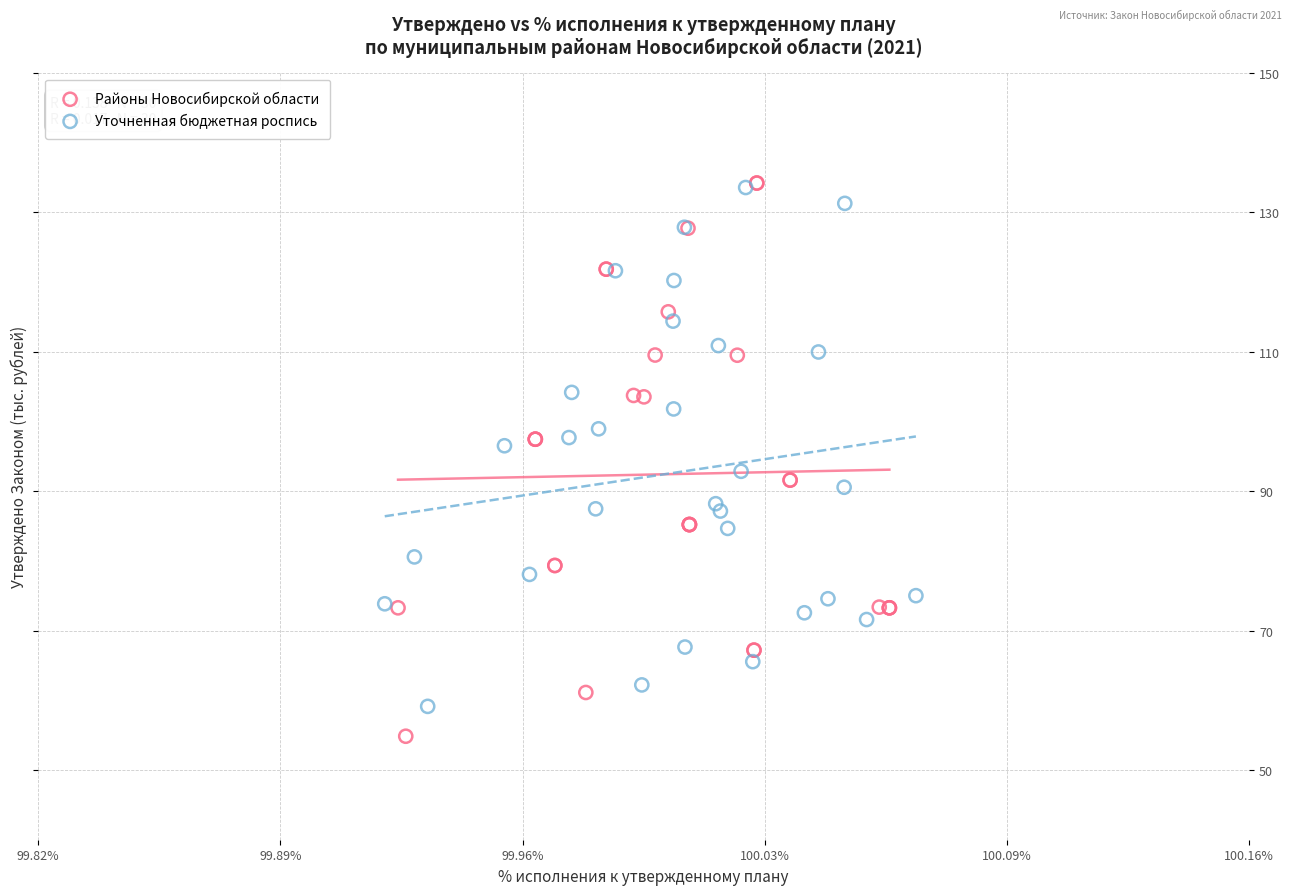

Which series has the largest Y range (max minus min)?

Районы Новосибирской области